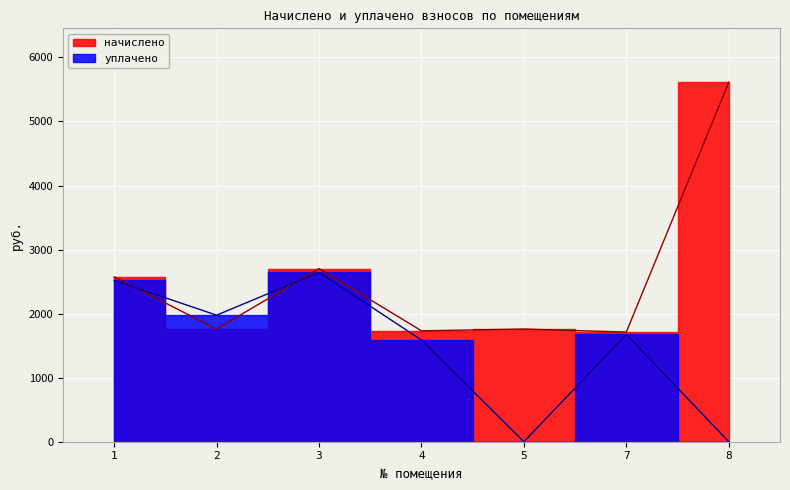

After their last crossing, which series has the higher values: начислено or уплачено?

начислено